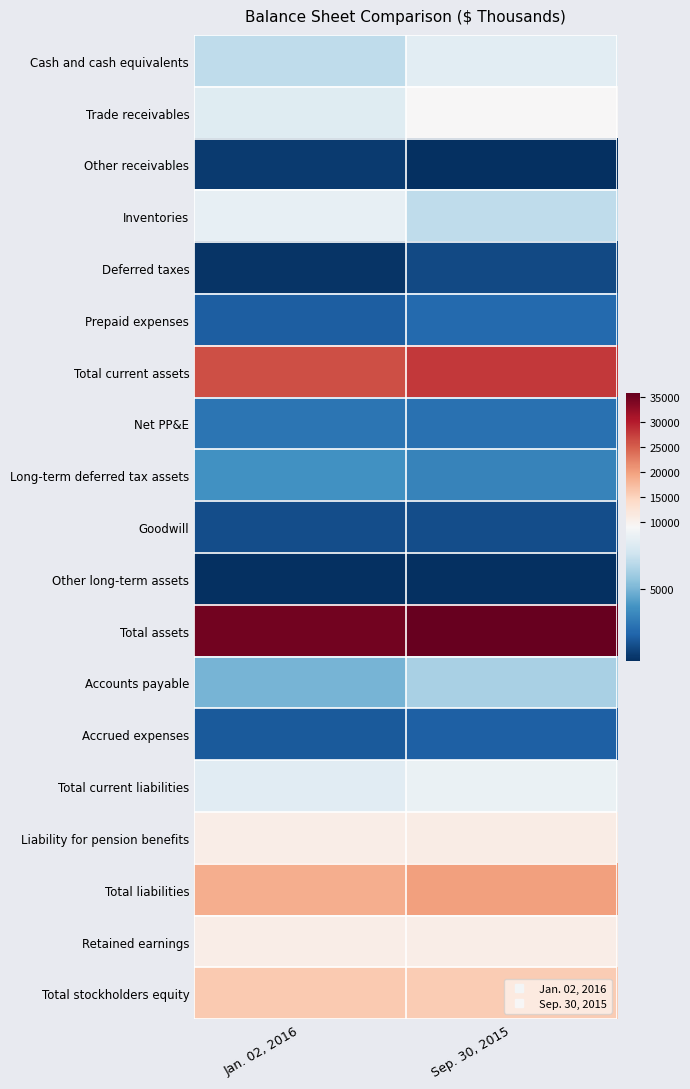

At how many categories does at least one series exceed 6074?

2